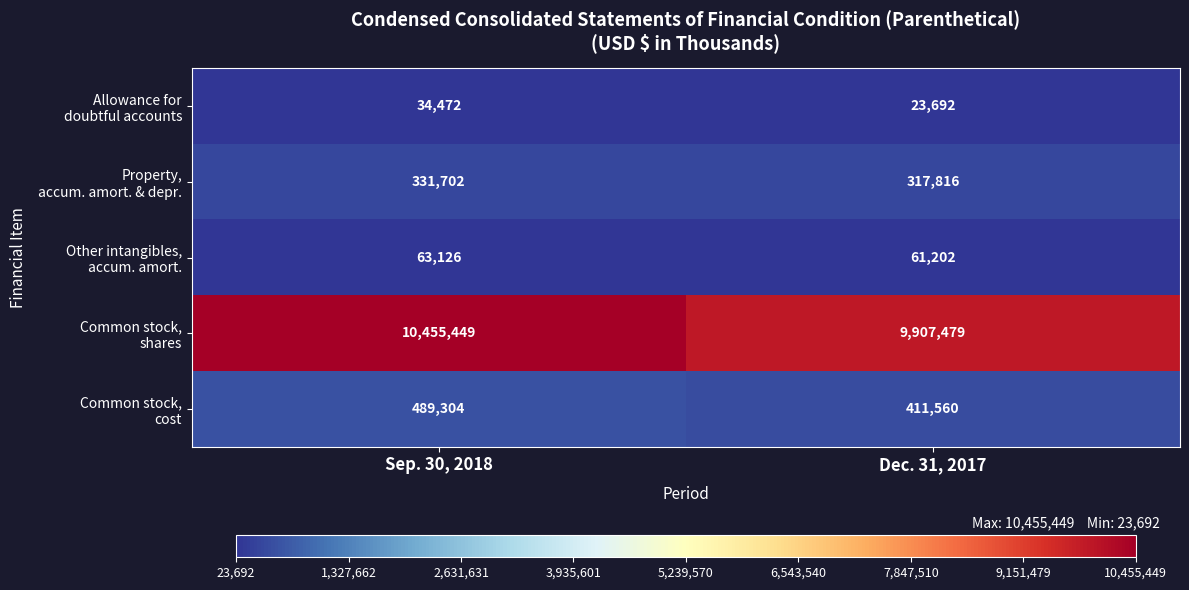

Which label corresponds to the smallest value in the chart?

Dec. 31, 2017